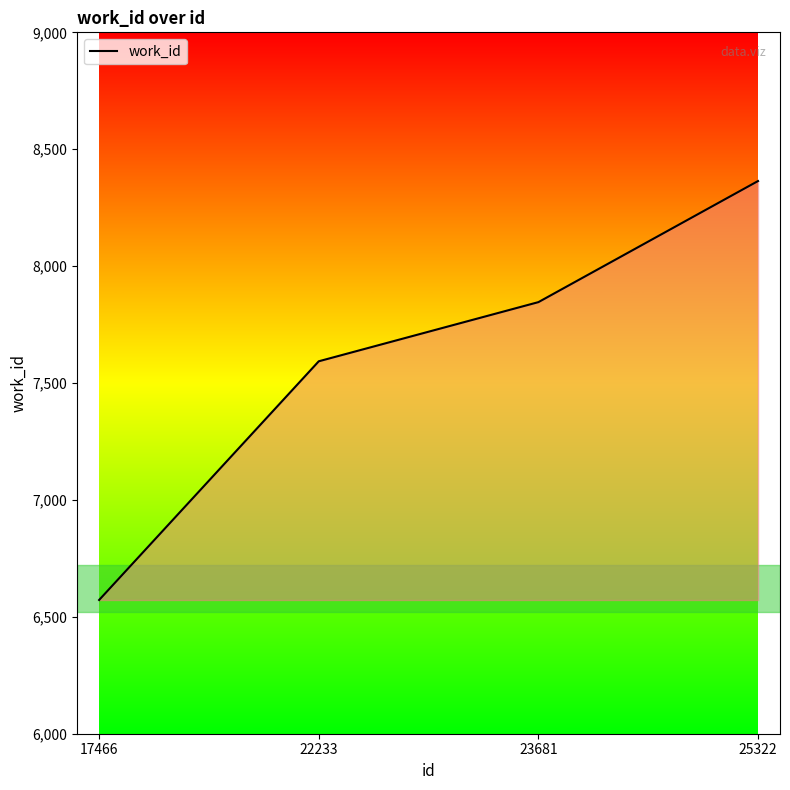

Read the value at 25322, to the nearest 10.

8360